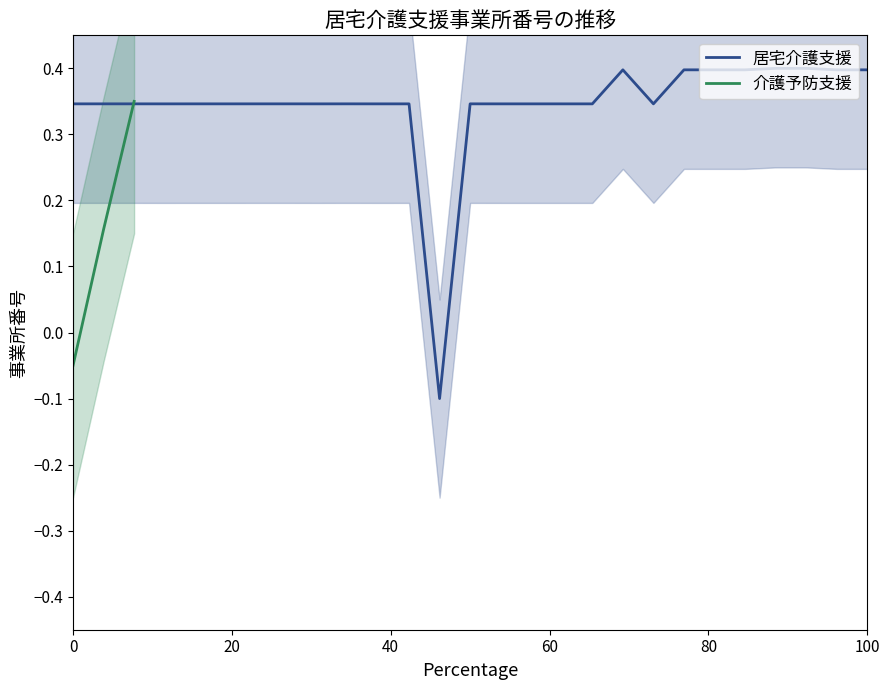

What is the highest value of the 居宅介護支援 series?

0.4